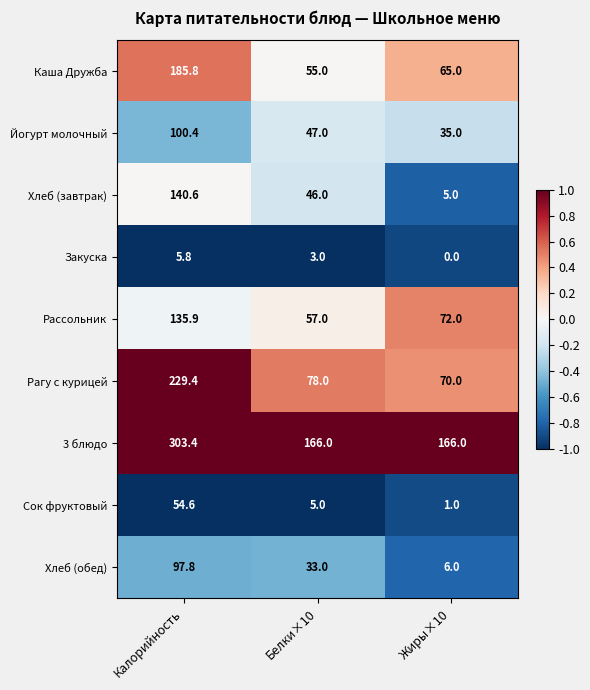

Rank the series by their maximum value, from highest to lowest.

3 блюдо, Рагу с курицей, Каша Дружба, Хлеб (завтрак), Рассольник, Йогурт молочный, Хлеб (обед), Сок фруктовый, Закуска